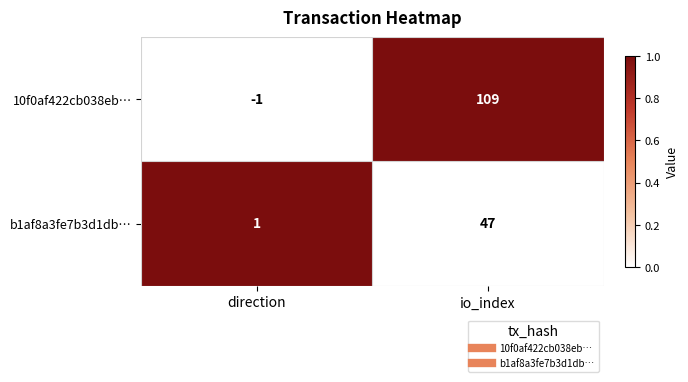

Reading right to left, what are all the values shown in this chart?

10f0af422cb038eb…: io_index=109	direction=-1
b1af8a3fe7b3d1db…: io_index=47	direction=1